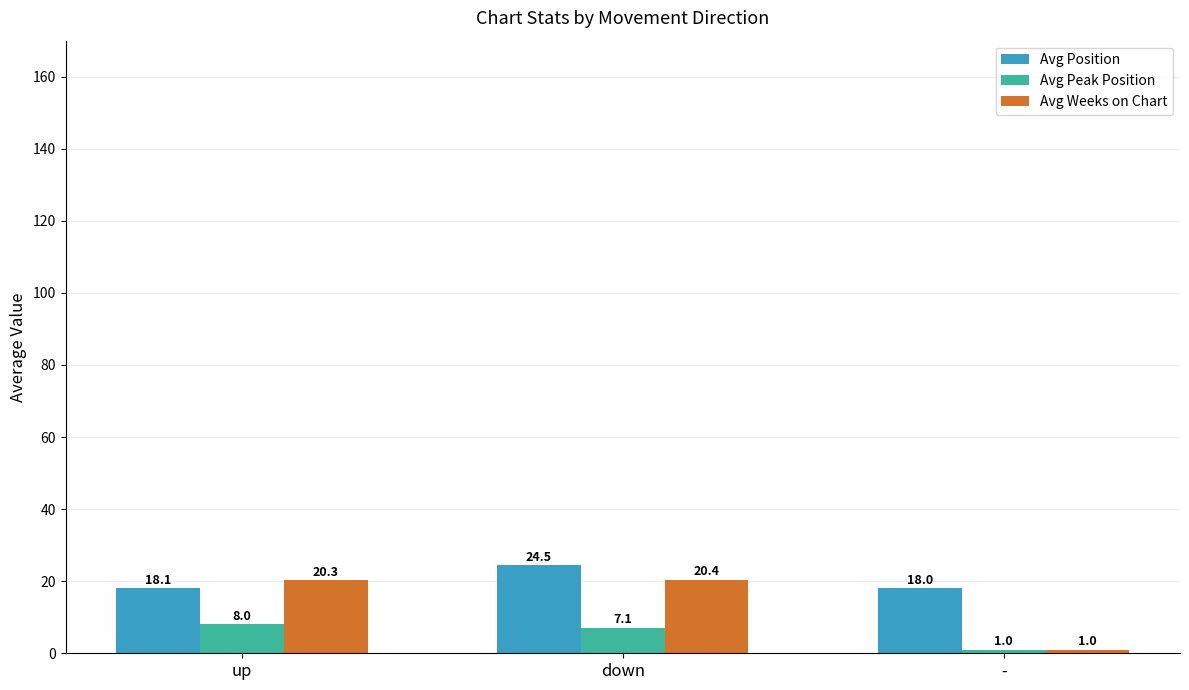

Are the bars grouped side by side (vs. stacked)?

Yes